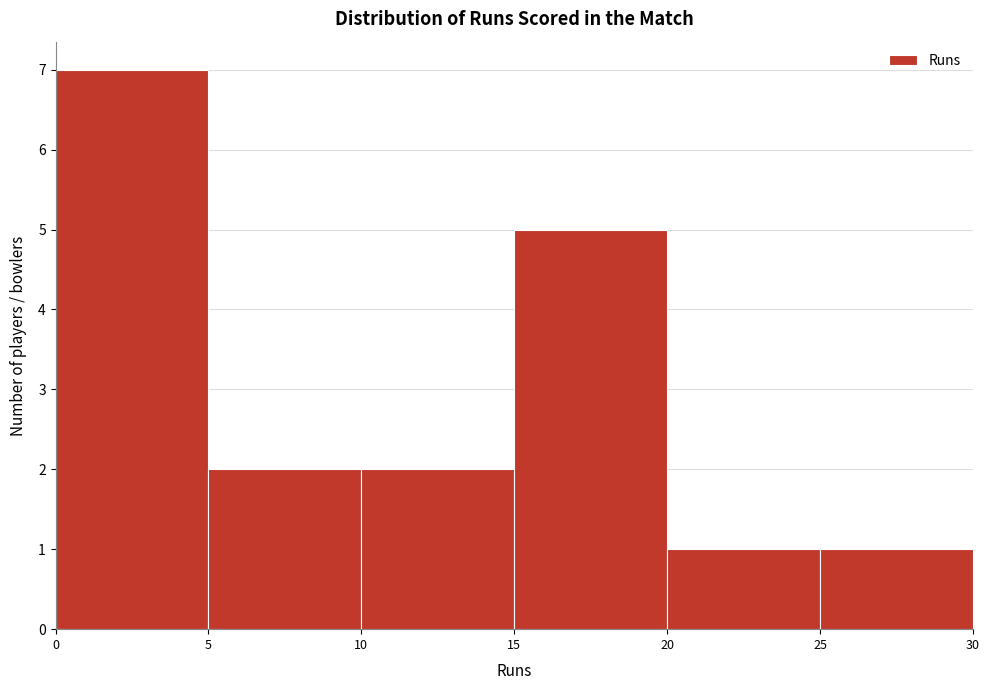

Reading left to right, transcribe this chart: for each bar, give the range it covers on the x-axis and its height. The values are not printed on the chart, so give them approximately, as read against the axis.

0 to 5: 7
5 to 10: 2
10 to 15: 2
15 to 20: 5
20 to 25: 1
25 to 30: 1